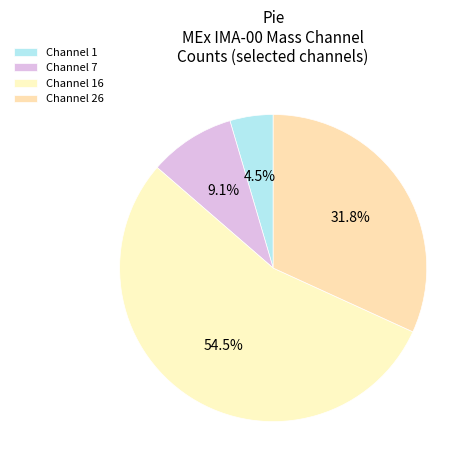

What is the smallest slice in the pie chart?

Channel 1